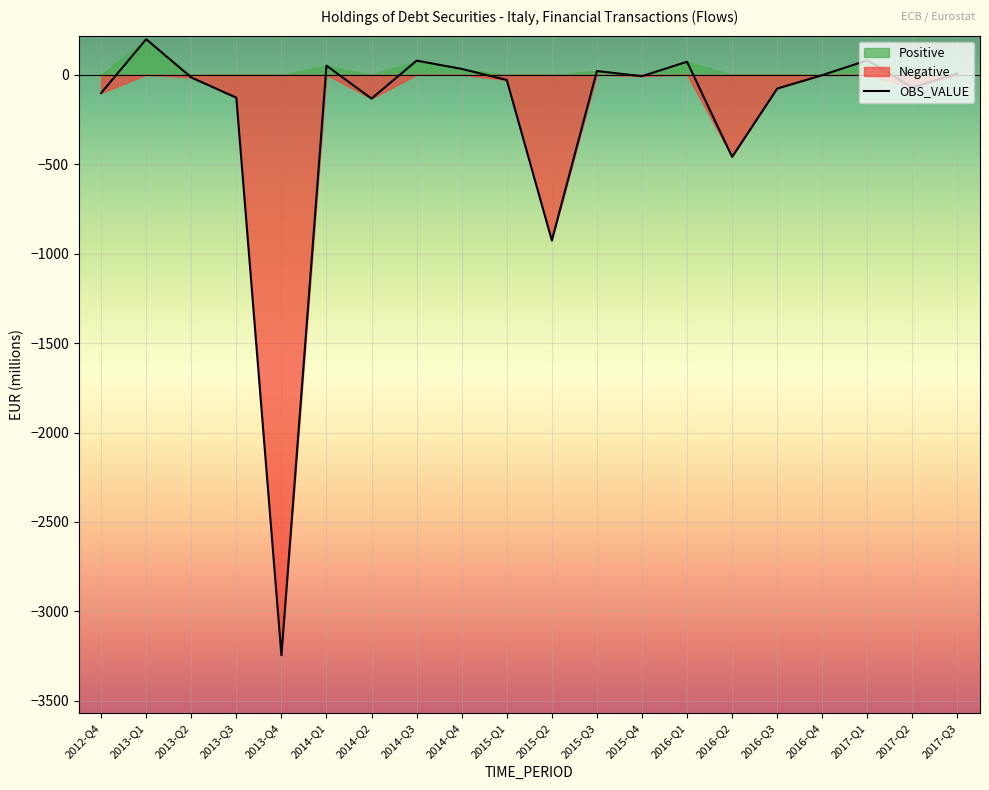

Reading right to left, extract all data points from this chart.

2017-Q3=8	2017-Q2=-71	2017-Q1=81	2016-Q4=-2	2016-Q3=-77	2016-Q2=-459	2016-Q1=73	2015-Q4=-8	2015-Q3=21	2015-Q2=-926	2015-Q1=-29	2014-Q4=33	2014-Q3=79	2014-Q2=-133	2014-Q1=51	2013-Q4=-3245	2013-Q3=-128	2013-Q2=-15	2013-Q1=199	2012-Q4=-102